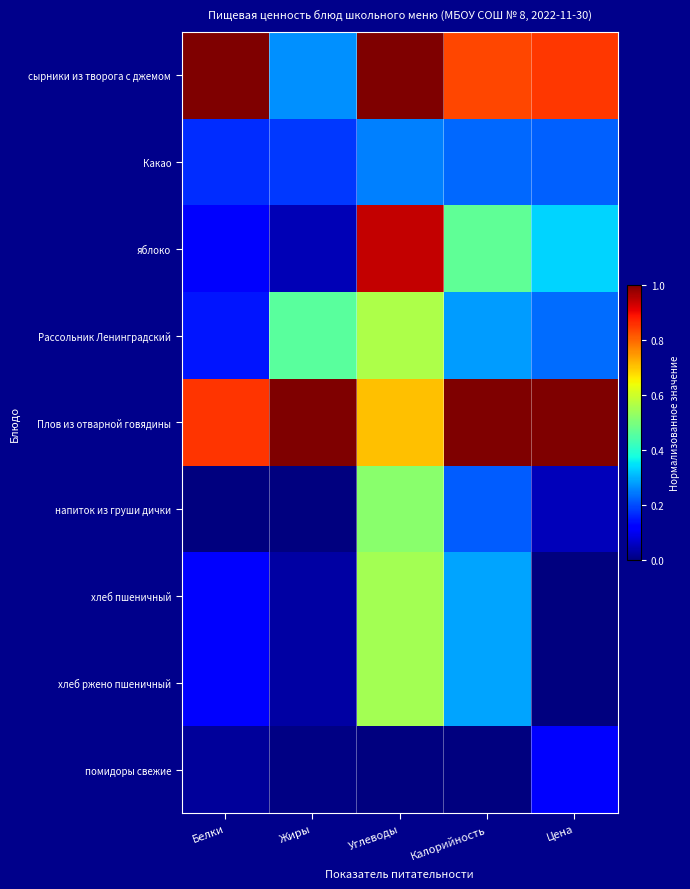

Which label corresponds to the largest value in the chart?

Белки